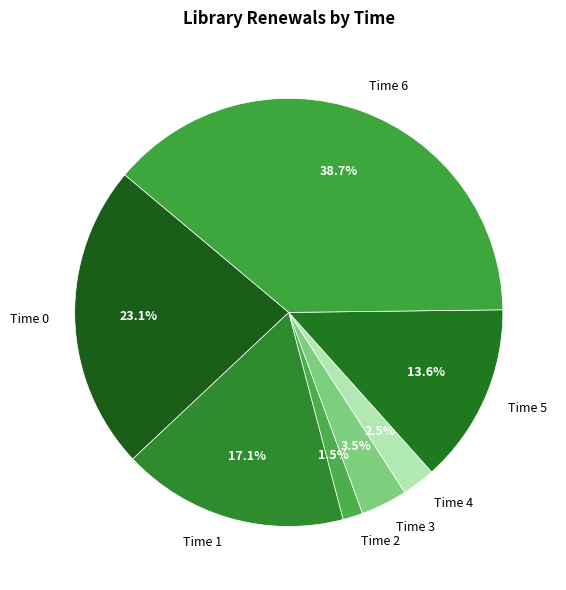

Is there any slice that represents more than half of the pie?

No